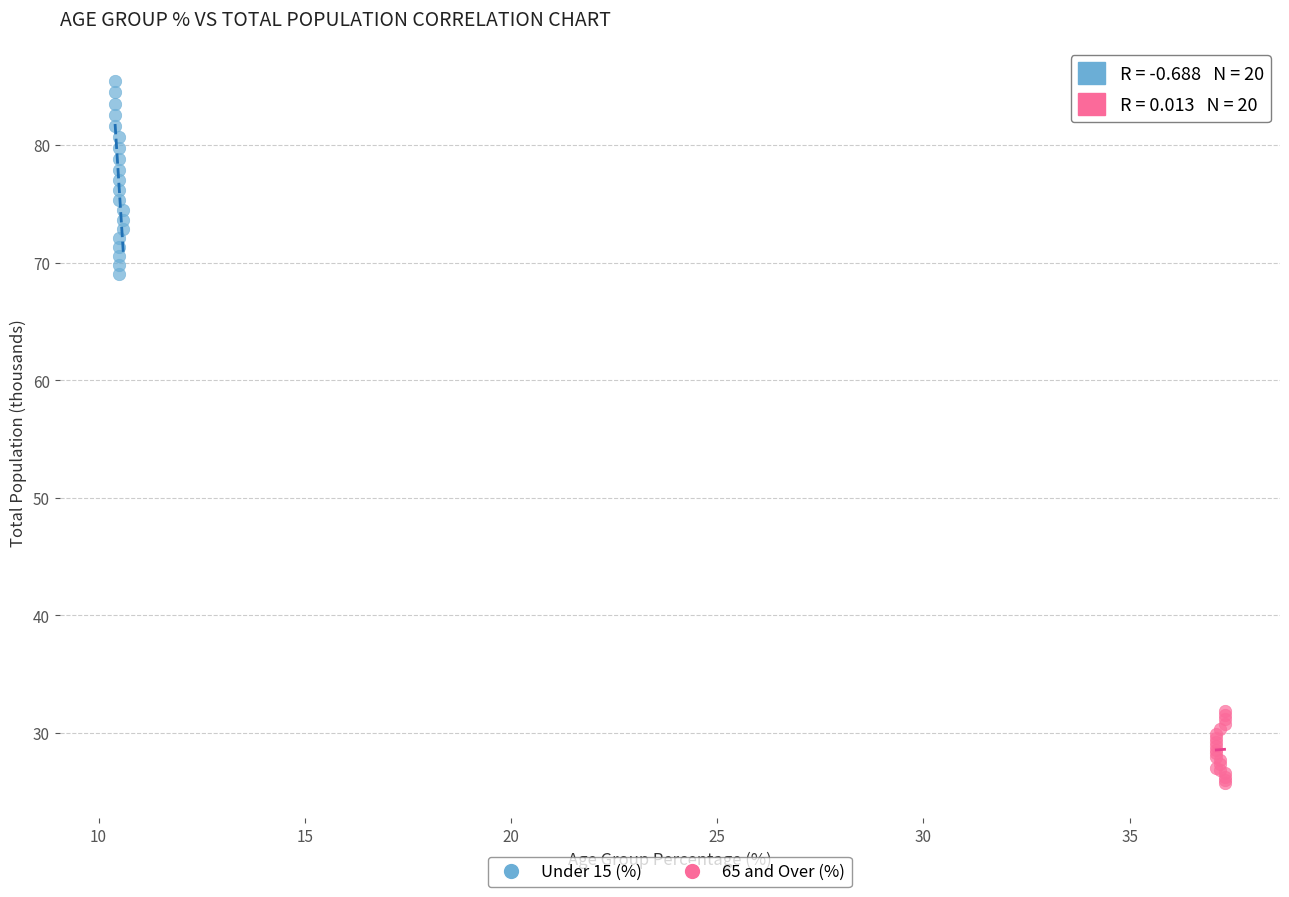

Which series contains the lowest Y value?

65 and Over (%)